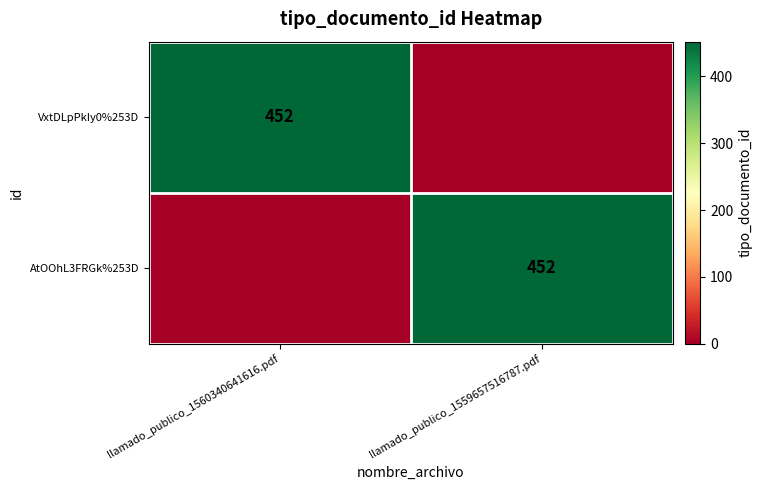

The AtOOhL3FRGk%253D series shows 452 at llamado_publico_1559657516787.pdf. True or false?

True